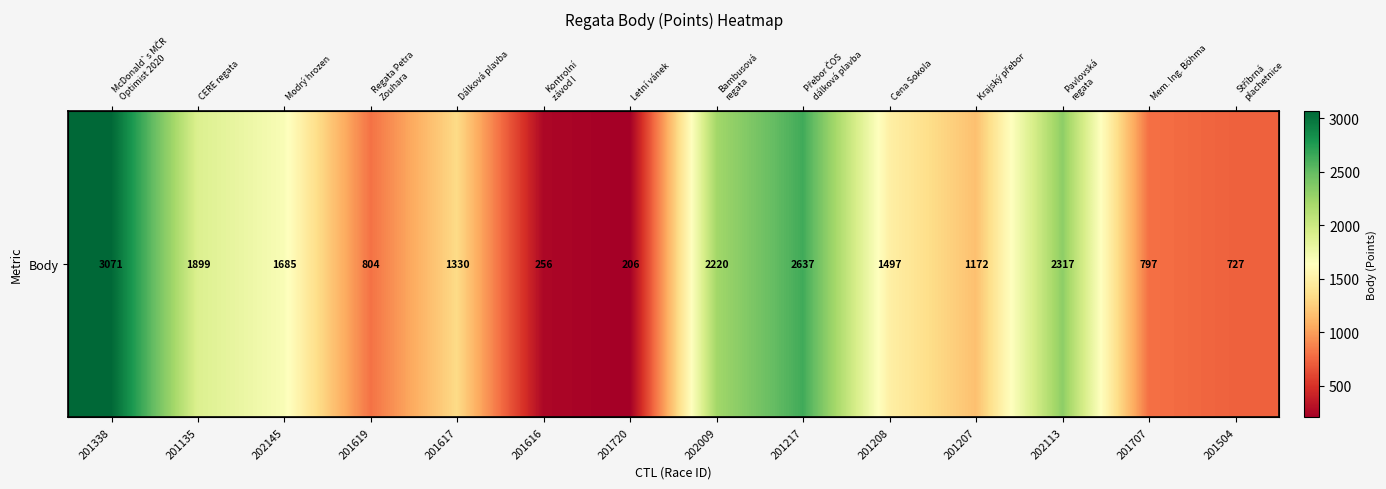

What is the difference between the maximum and minimum values?

2865